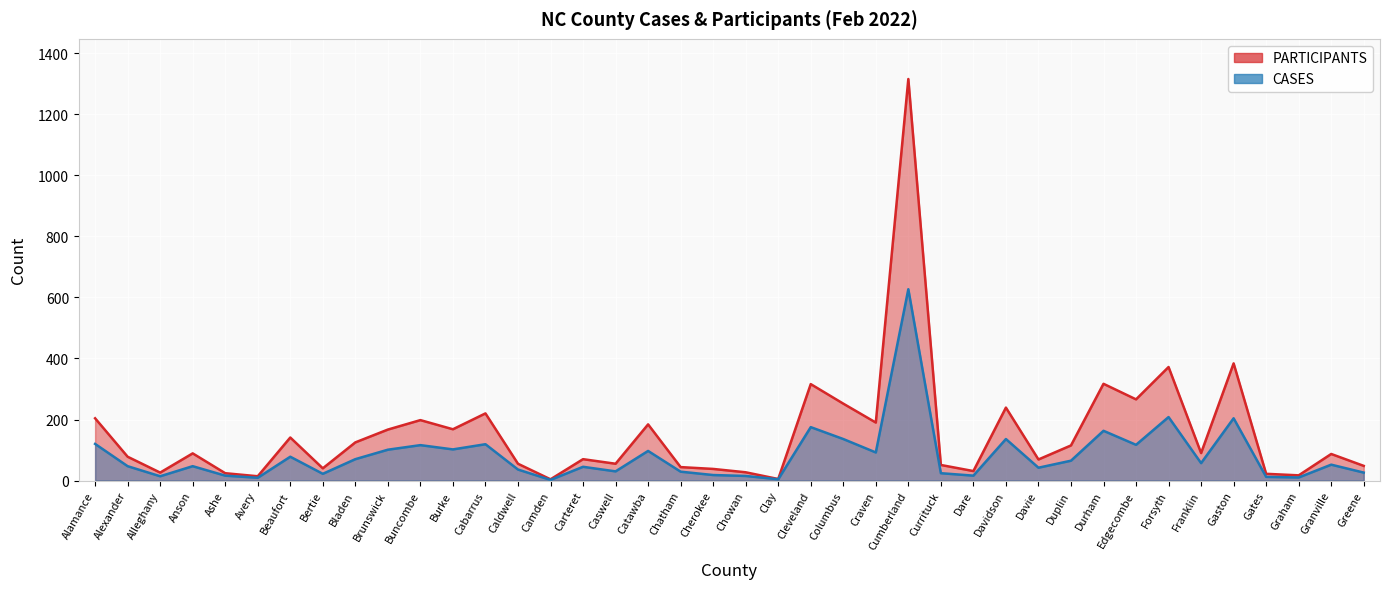

At which label is CASES closest to 314?

Forsyth